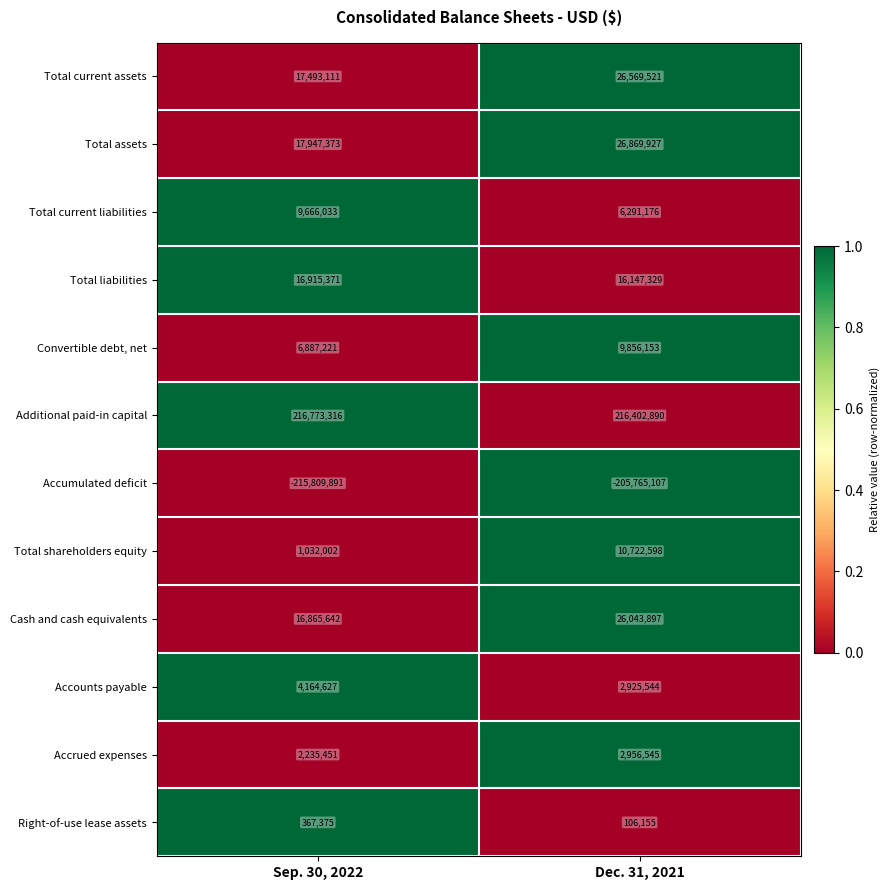

What is the total value across all series at Sep. 30, 2022?

94537631